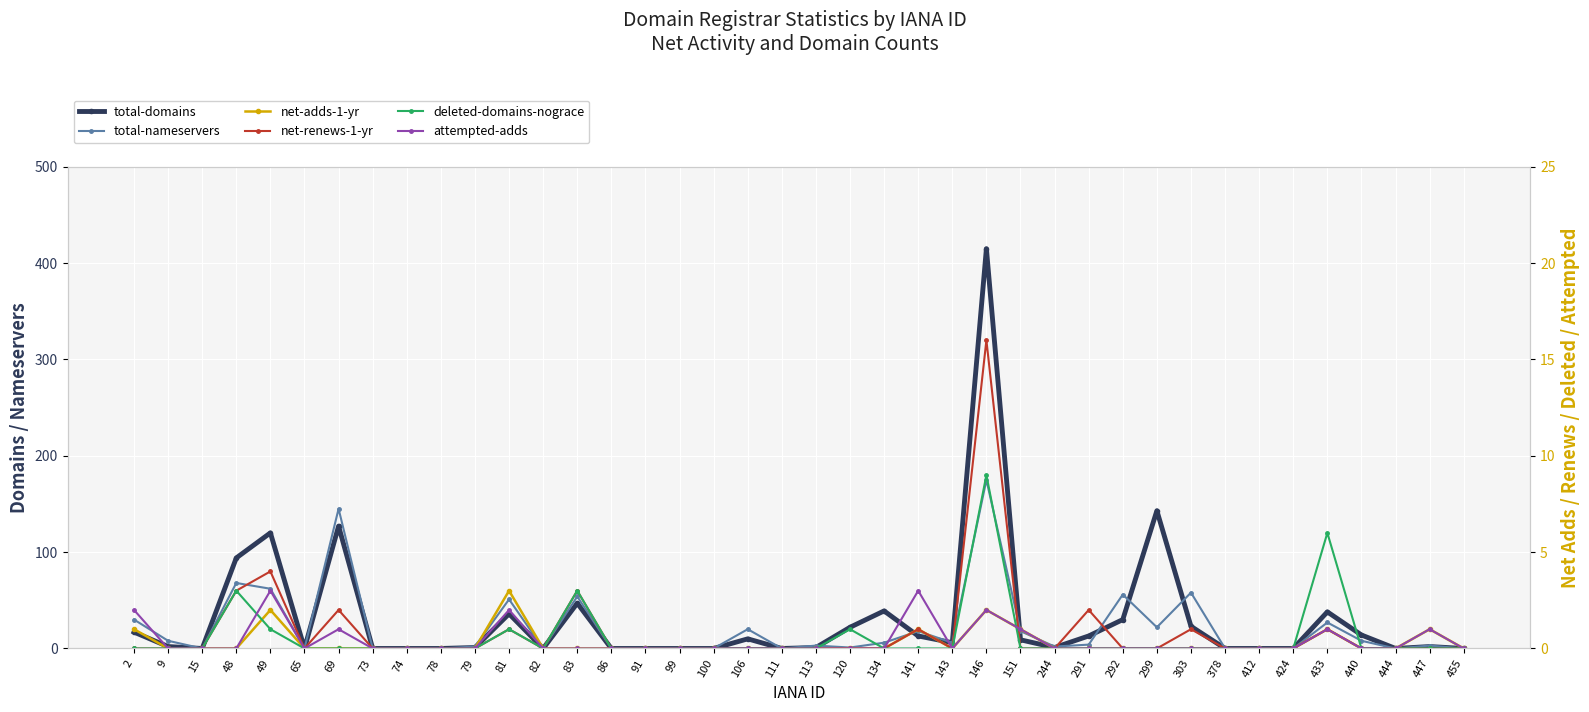

Which series changed the most between 83 and 433?

total-nameservers